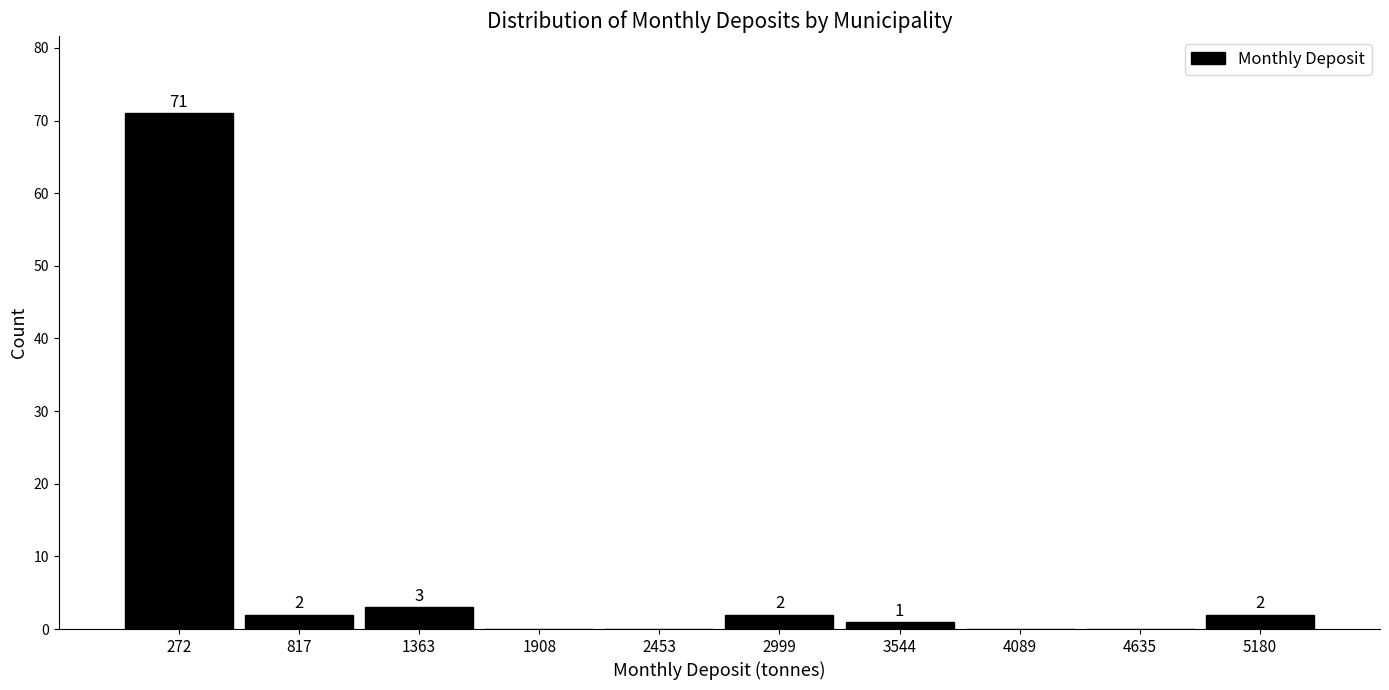

Over which range of the x-axis is the bar tallest?

0 to 500